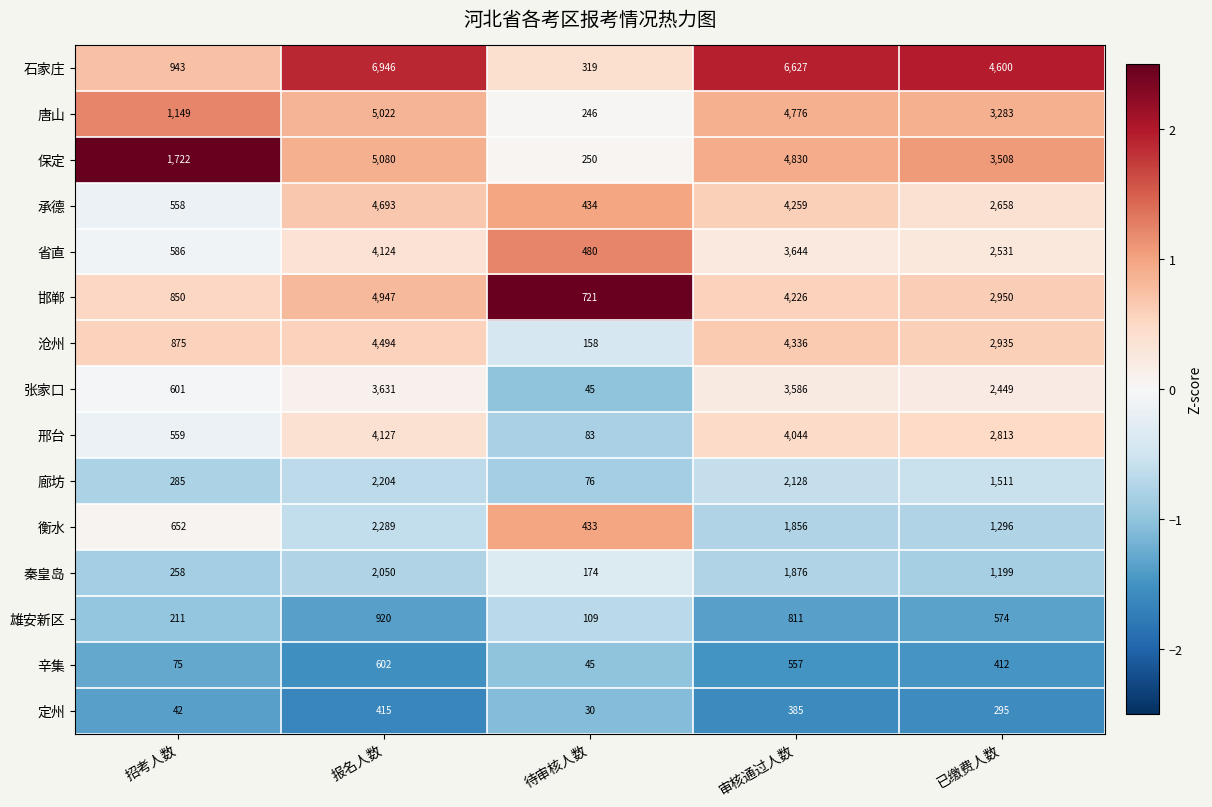

Is the value of 唐山 at 已缴费人数 greater than the value of 石家庄 at 待审核人数?

Yes